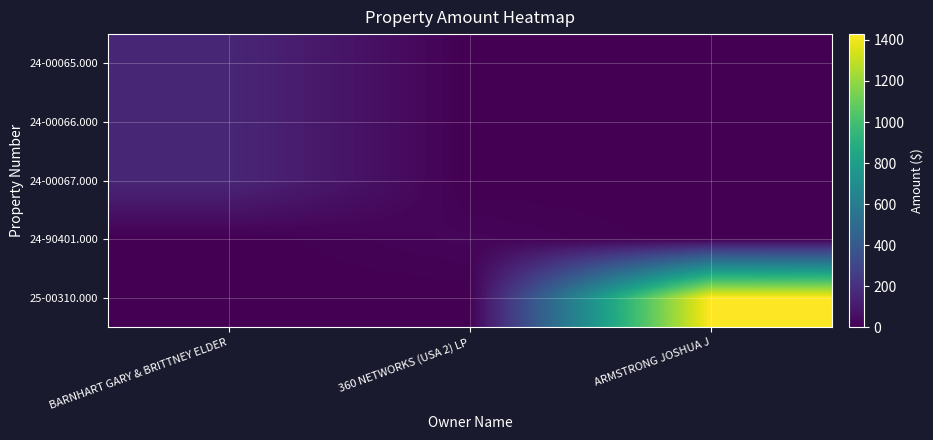

How many series are shown in this chart?

5